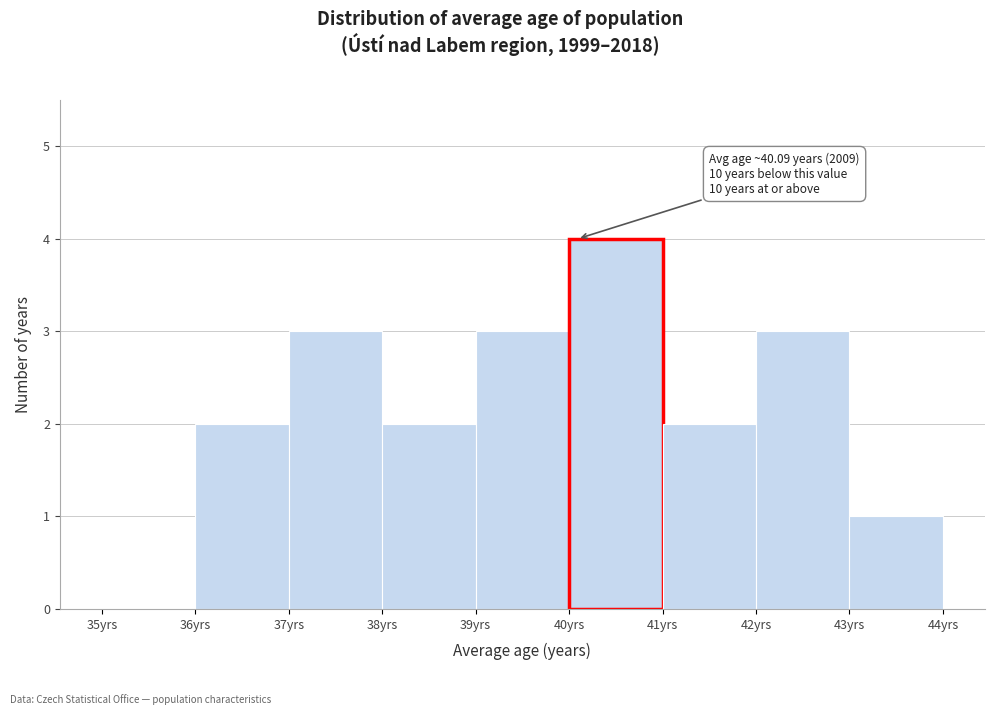

Over which range of the x-axis is the bar tallest?

40 to 41